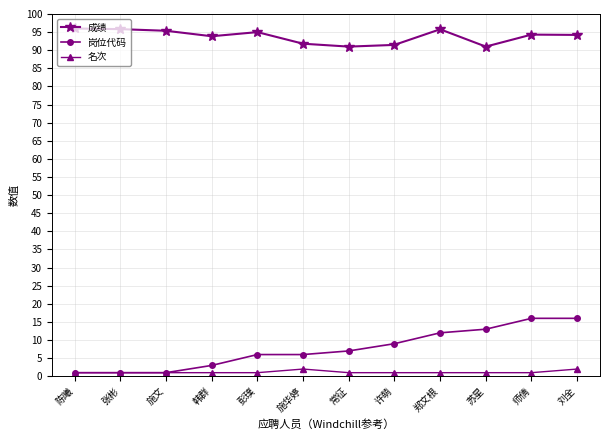

True or false: 名次 and 成绩 intersect in this chart.

False